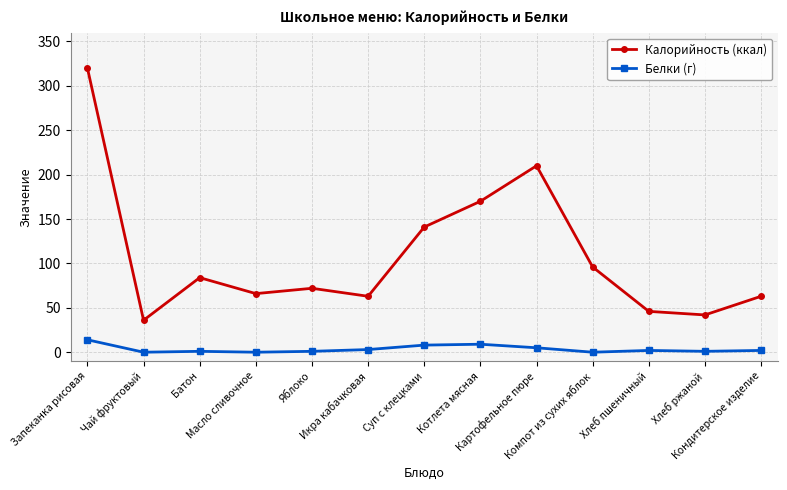

What is the difference between the maximum and minimum values in the Белки (г) series?

14